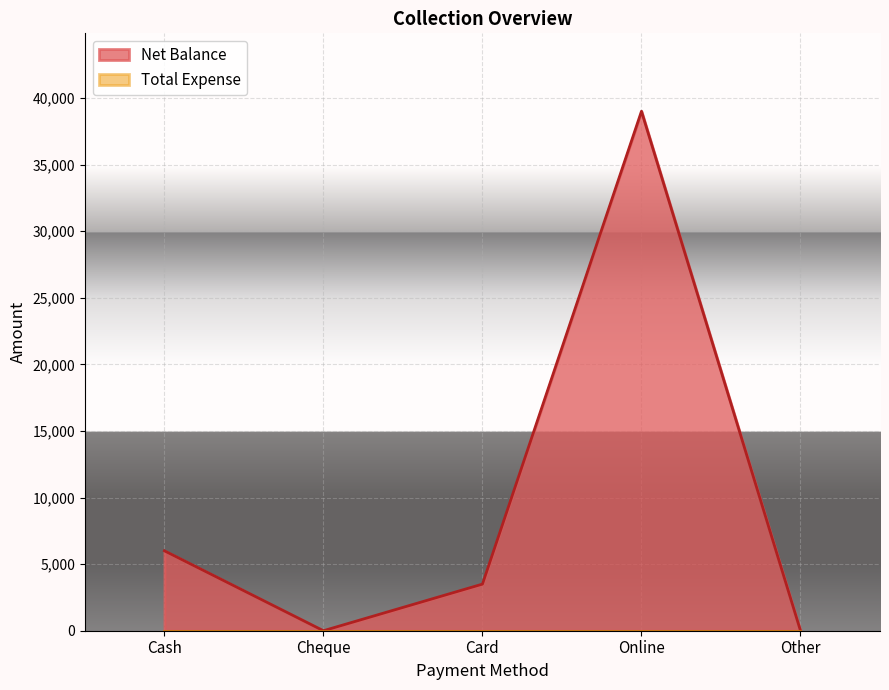

List the labels in order of value, largest first.

Online, Cash, Card, Cheque, Other